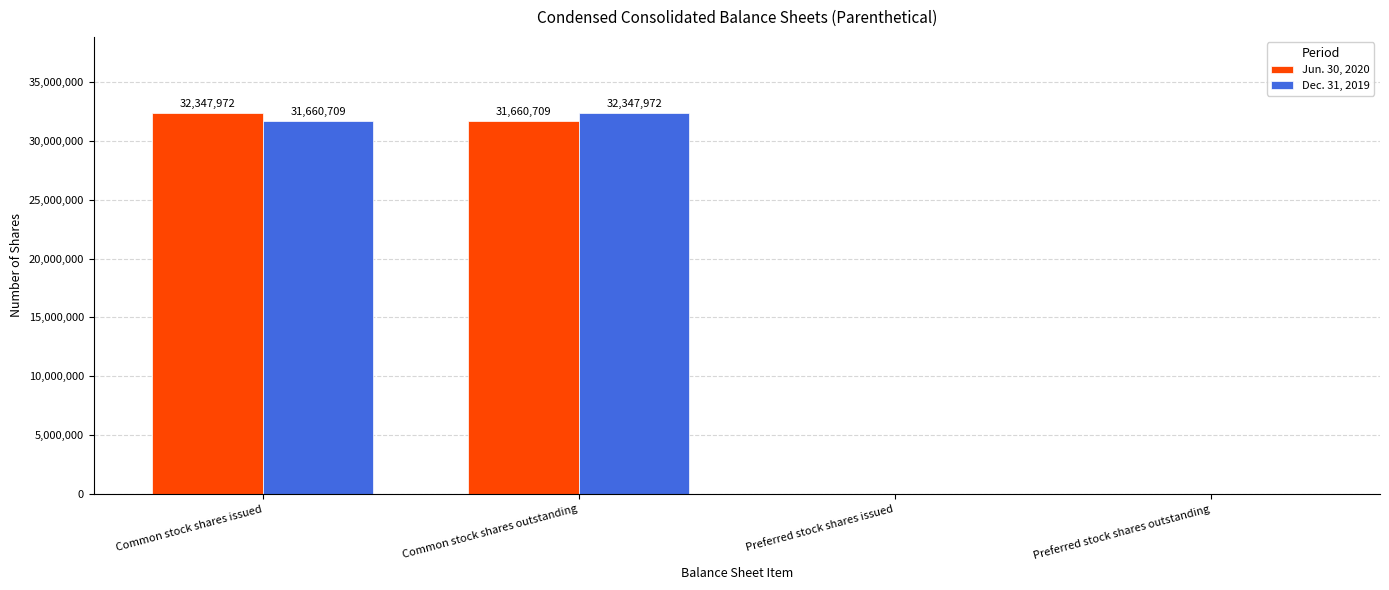

What is the greatest value displayed?

32347972